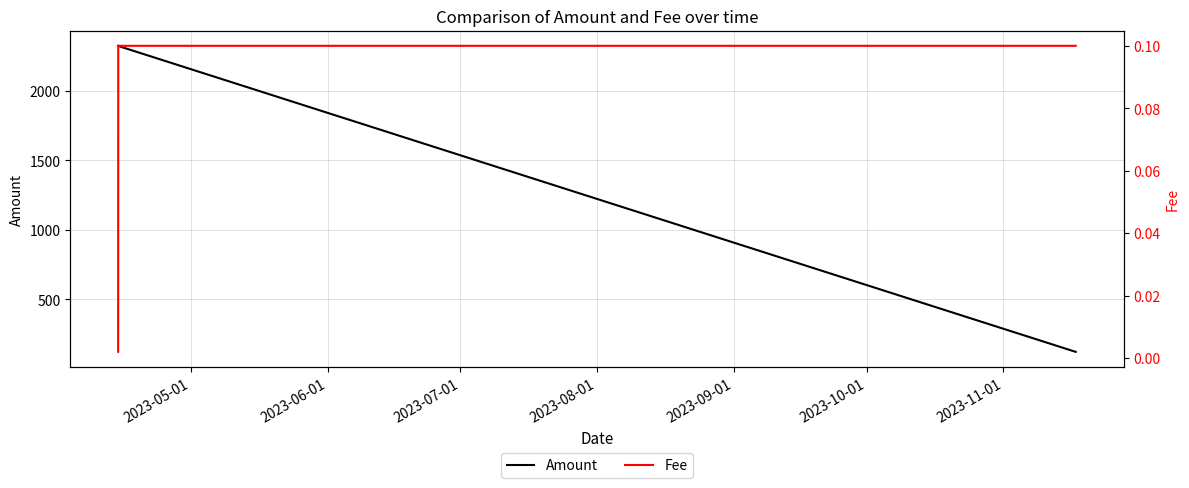

True or false: Amount has more than 1 points higher than both neighbors.

False